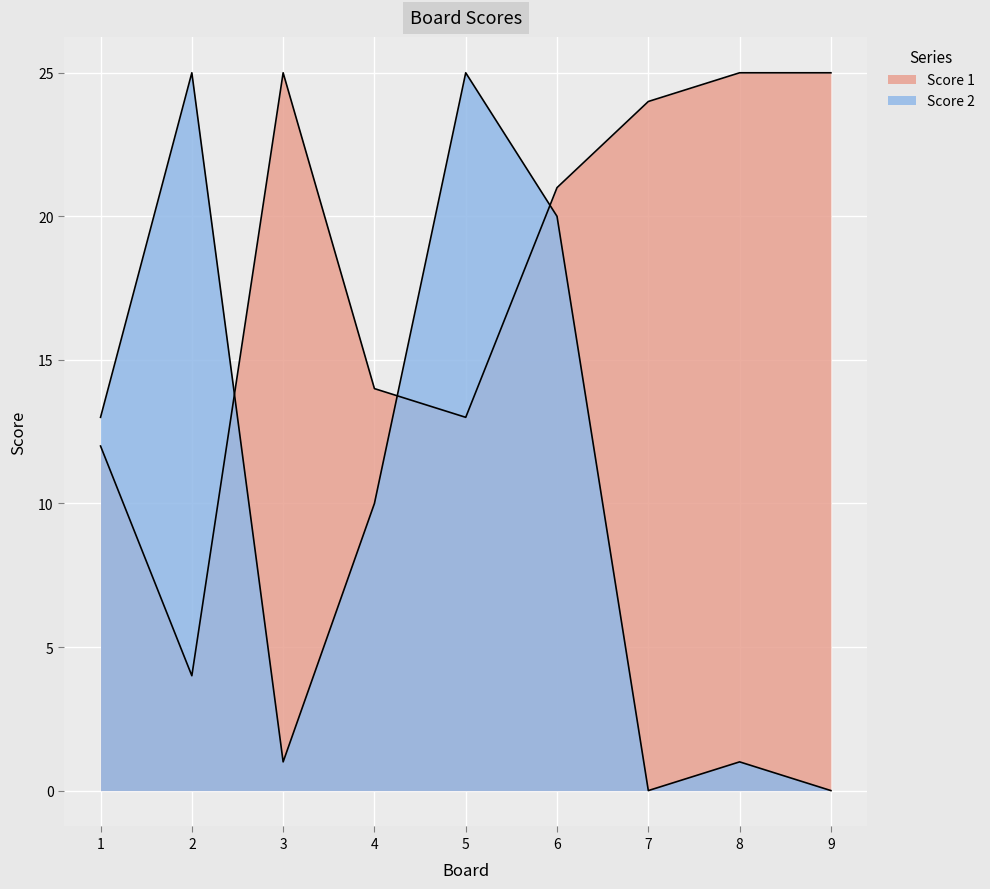

Reading left to right, transcribe all the data shown in this chart.

Score 1: 12	4	25	14	13	21	24	25	25
Score 2: 13	25	1	10	25	20	0	1	0